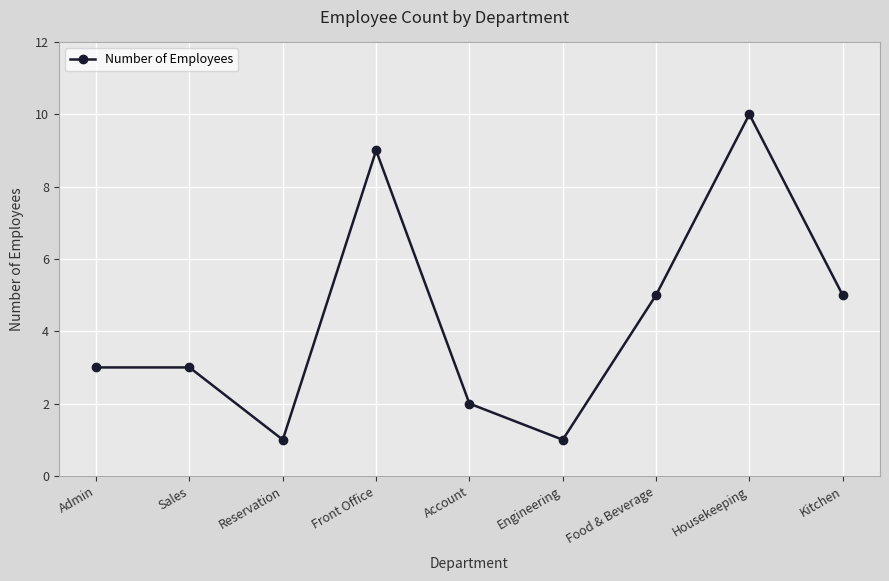

True or false: the data shows 3 at Sales.

True